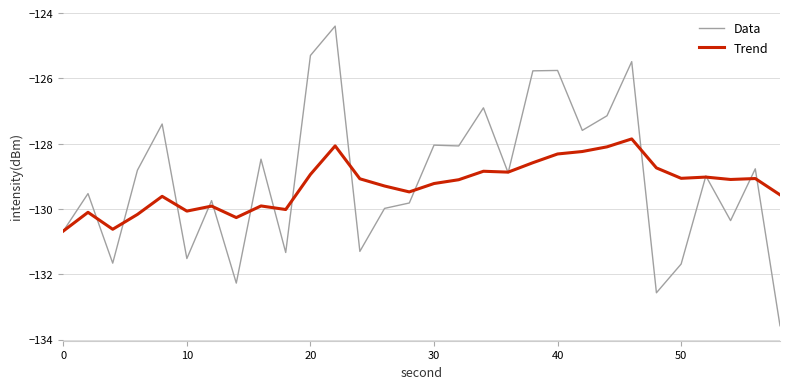

What is the greatest value displayed?

-124.4